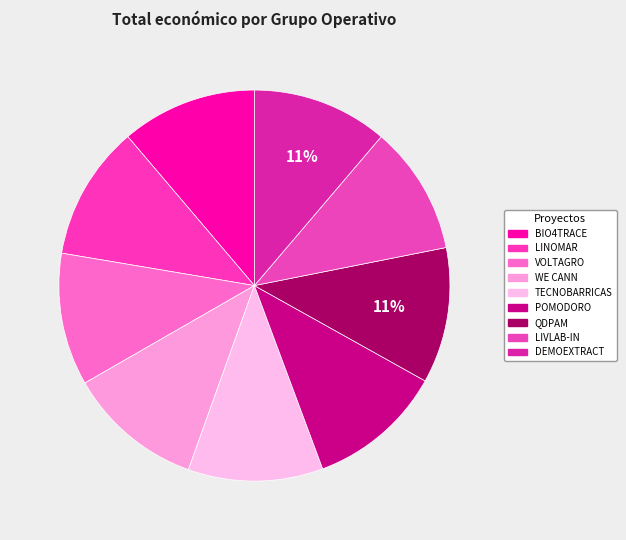

Is it true that WE CANN is 11% of the pie?

True